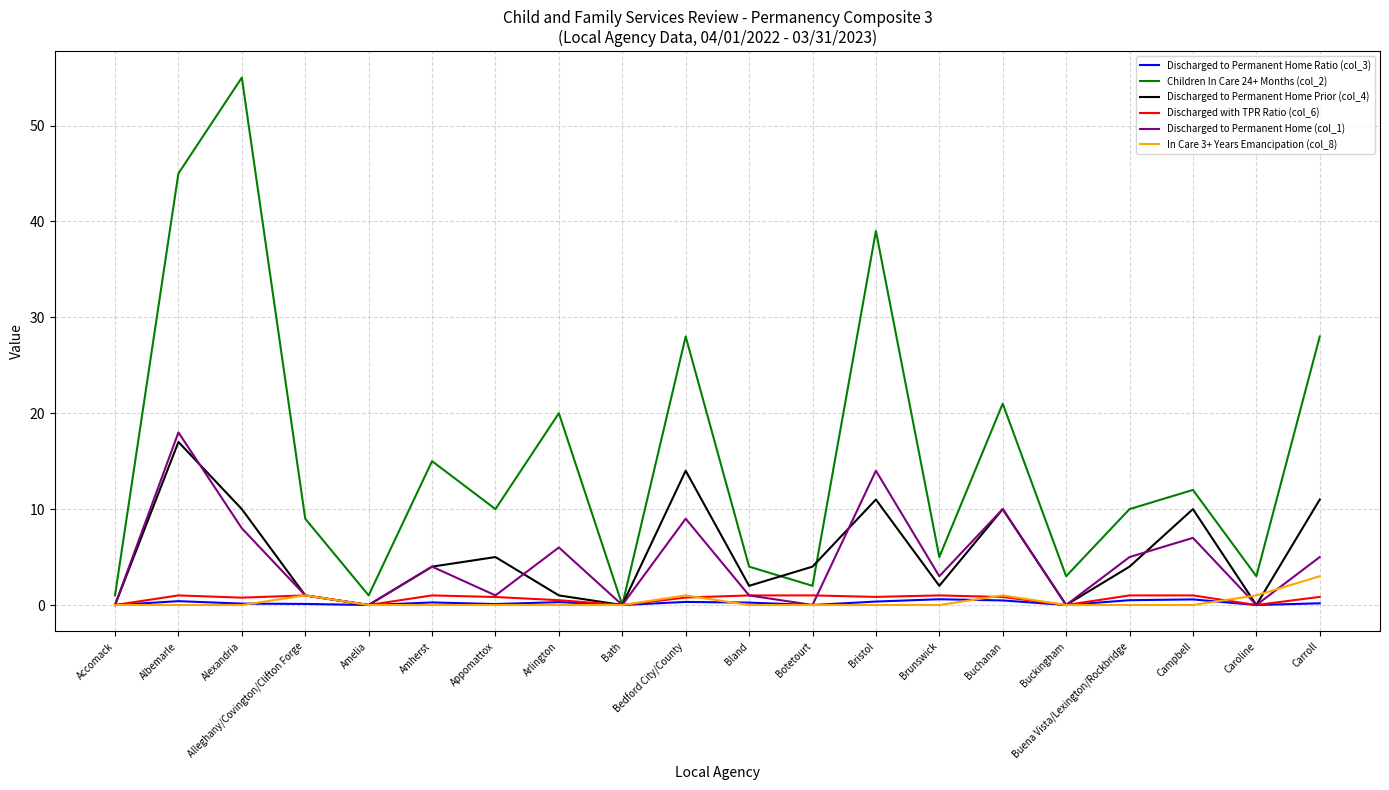

Is this an area chart (filled region under the line)?

No